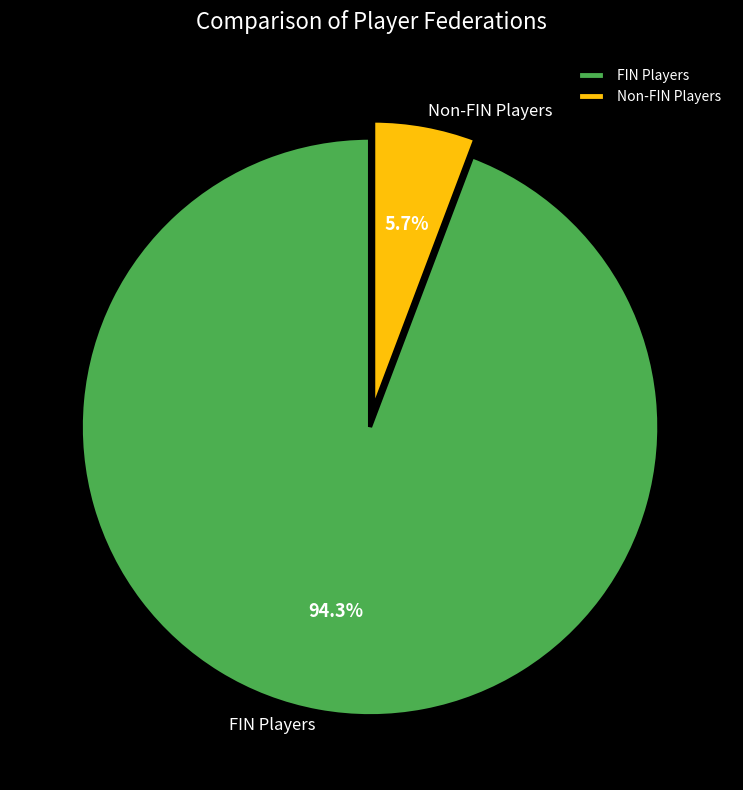

Rank the categories by value from highest to lowest.

FIN Players, Non-FIN Players